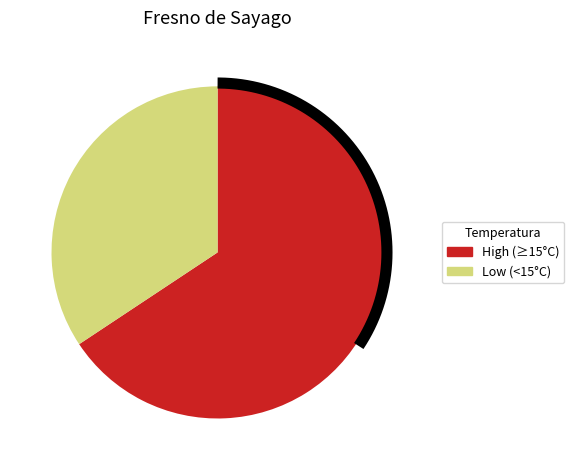

True or false: 01:00 accounts for 13% of the total.

False